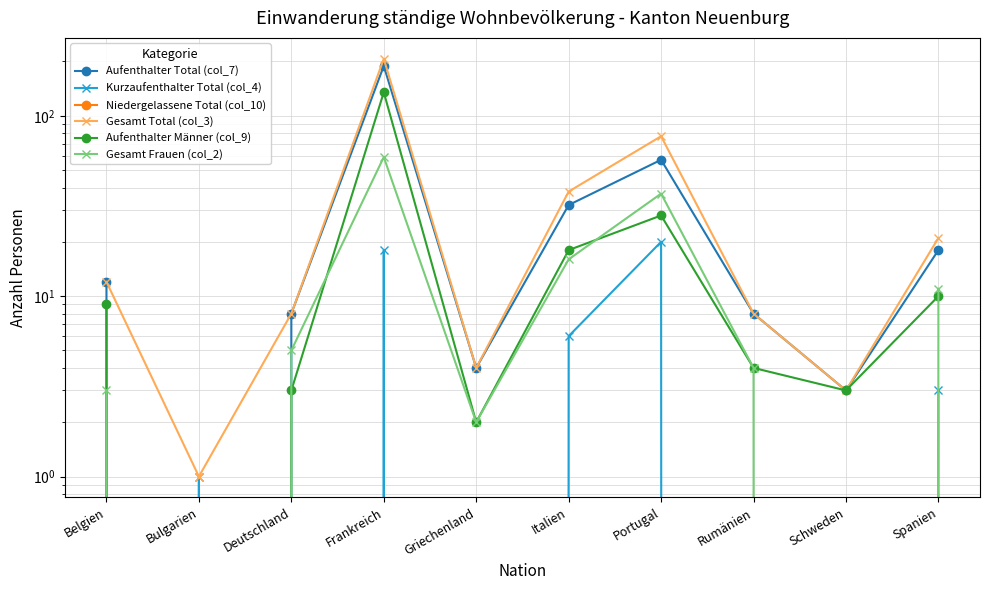

Does the chart display data point markers on the line(s)?

Yes